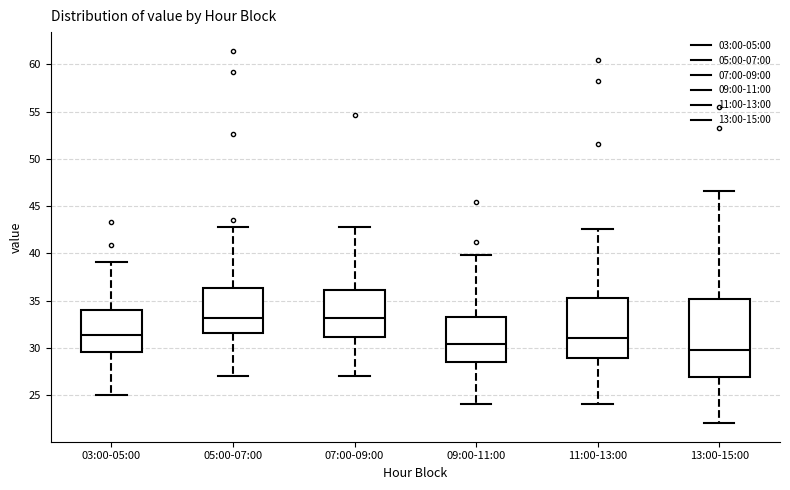

Reading left to right, transcribe this box plot: for each box, give where its median line is, the range the box spans, and where its two whiskers end, as read against the y-axis. The values are not printed on the chart, so give them approximately, as read against the axis.

03:00-05:00: median 31.5, box 29.5 to 34.0, whiskers 25.0 to 39.0
05:00-07:00: median 33.0, box 31.5 to 36.5, whiskers 27.0 to 43.0
07:00-09:00: median 33.0, box 31.0 to 36.0, whiskers 27.0 to 43.0
09:00-11:00: median 30.5, box 28.5 to 33.5, whiskers 24.0 to 40.0
11:00-13:00: median 31.0, box 29.0 to 35.5, whiskers 24.0 to 42.5
13:00-15:00: median 30.0, box 27.0 to 35.0, whiskers 22.0 to 46.5